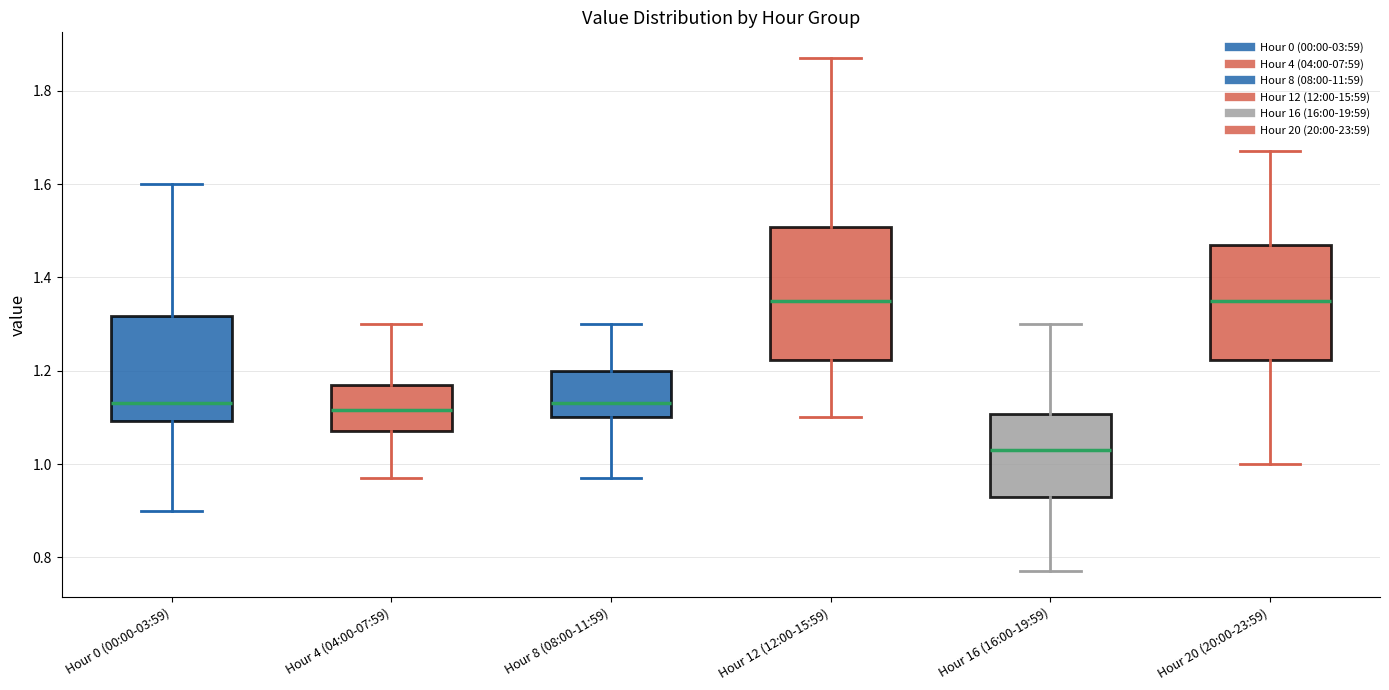

Where does the upper whisker of the box for Hour 8 (08:00-11:59) end on the y-axis? The values are not printed on the chart, so give them approximately, as read against the axis.

1.30